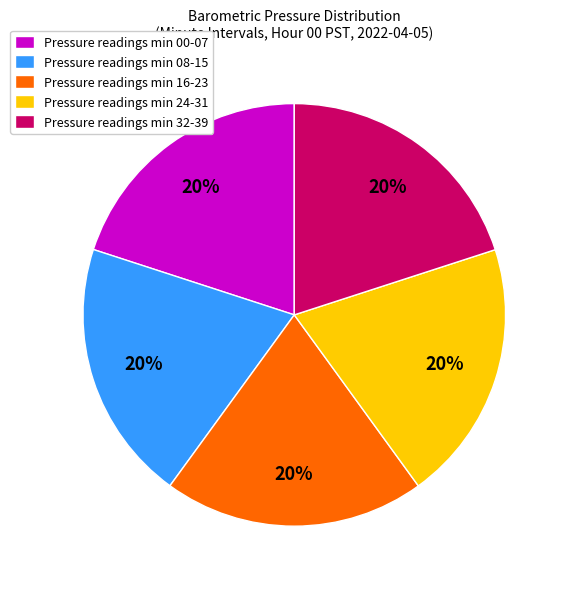

Approximately how many times larger is the value at Pressure readings min 16-23 compared to Pressure readings min 24-31?

1.0